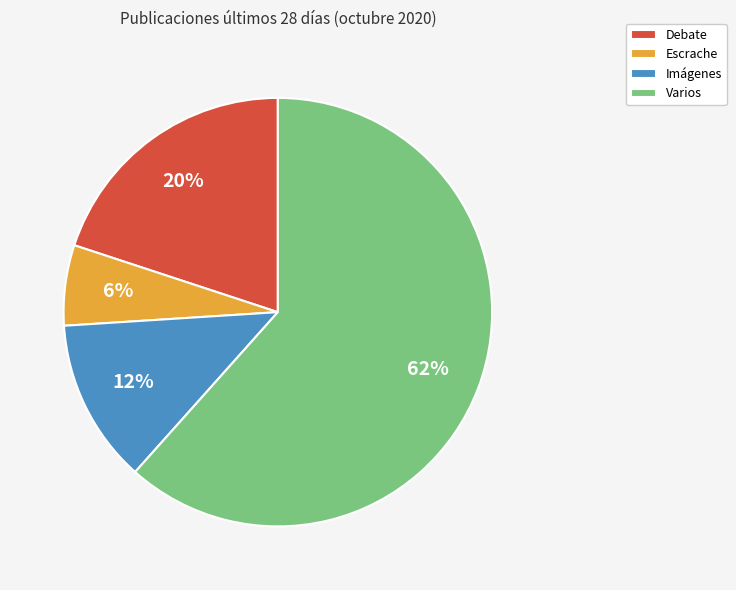

Which category has the smallest portion of the pie?

Escrache